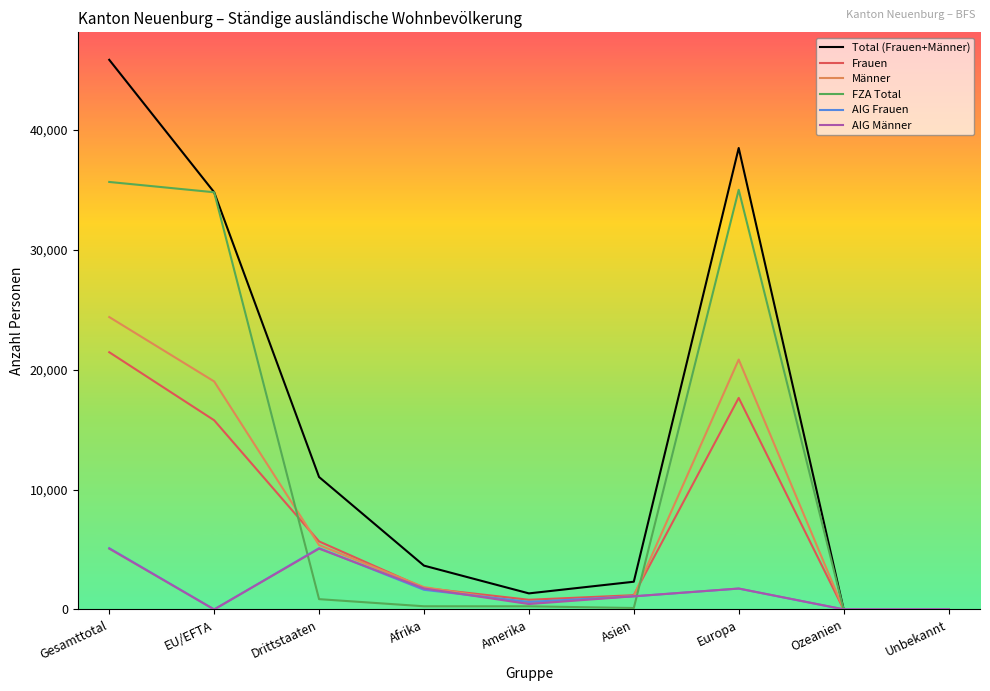

What is the greatest value displayed?

45824